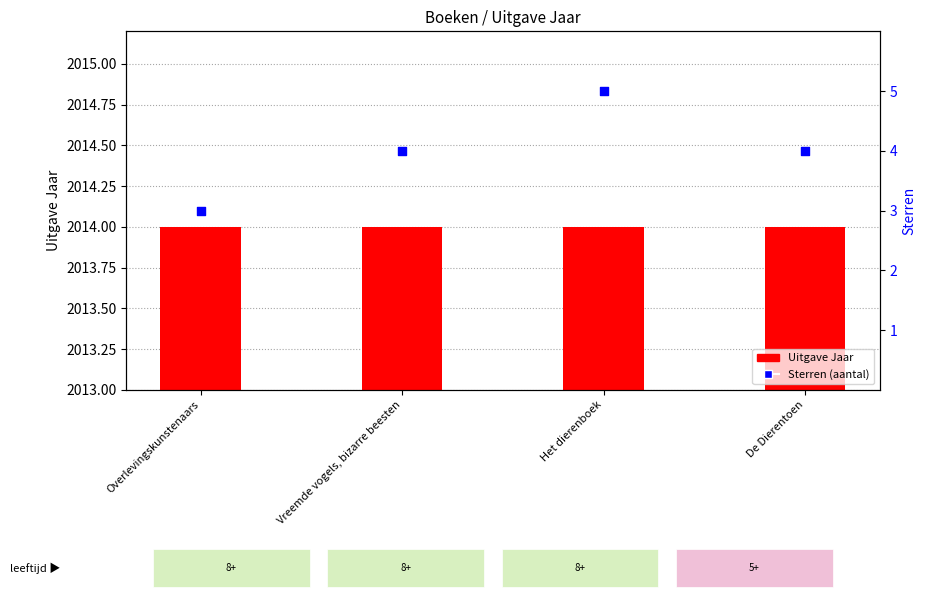

What is the change in value from Overlevingskunstenaars to Het dierenboek?

+2